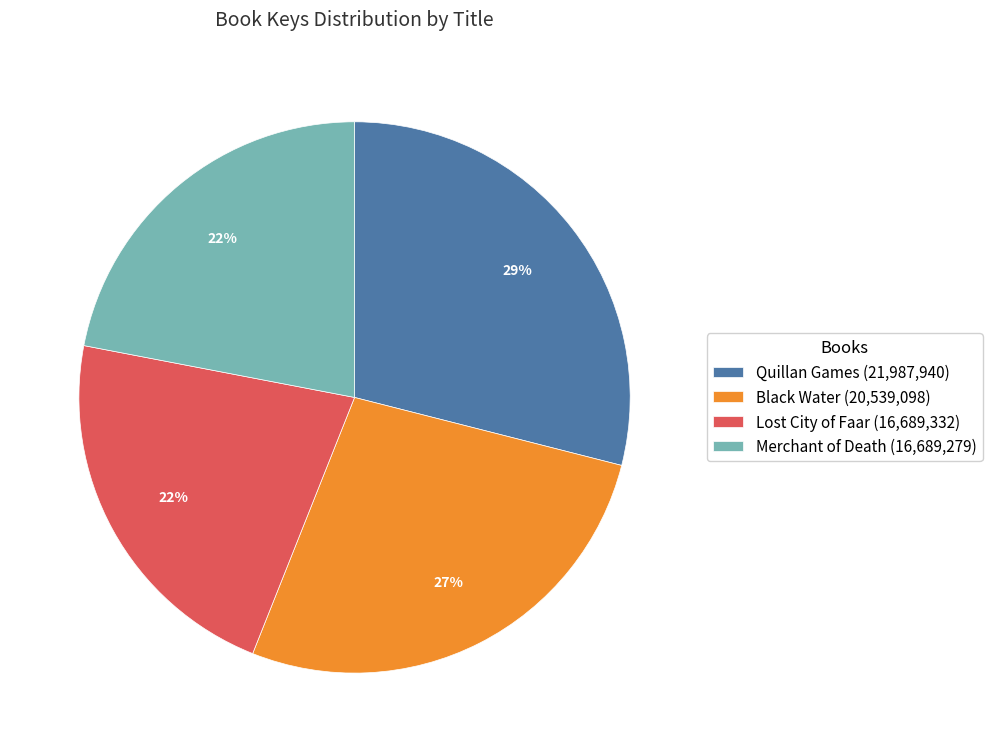

To the nearest percent, what portion does Quillan Games represent?

29%